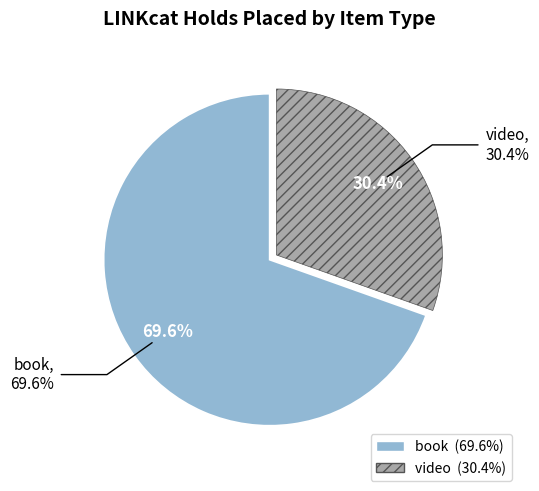

What is the largest slice in the pie chart?

book